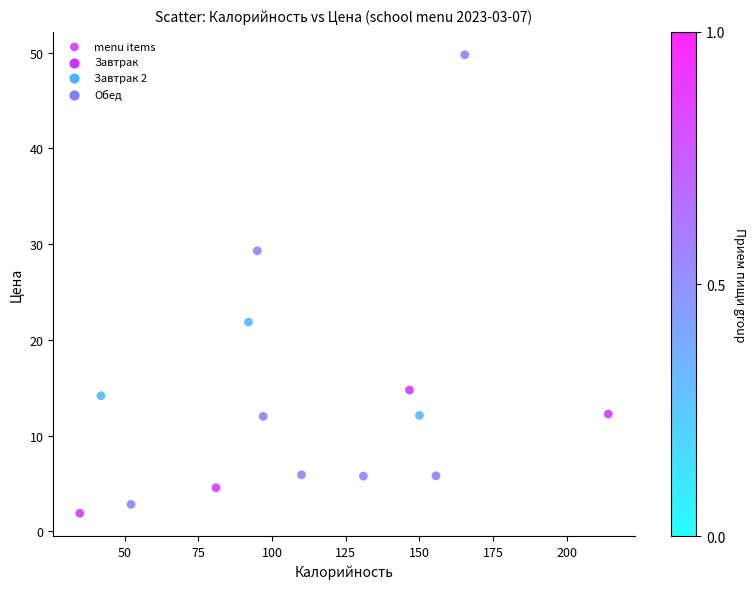

What Y value in the scatter plot is closest to 25?

21.9